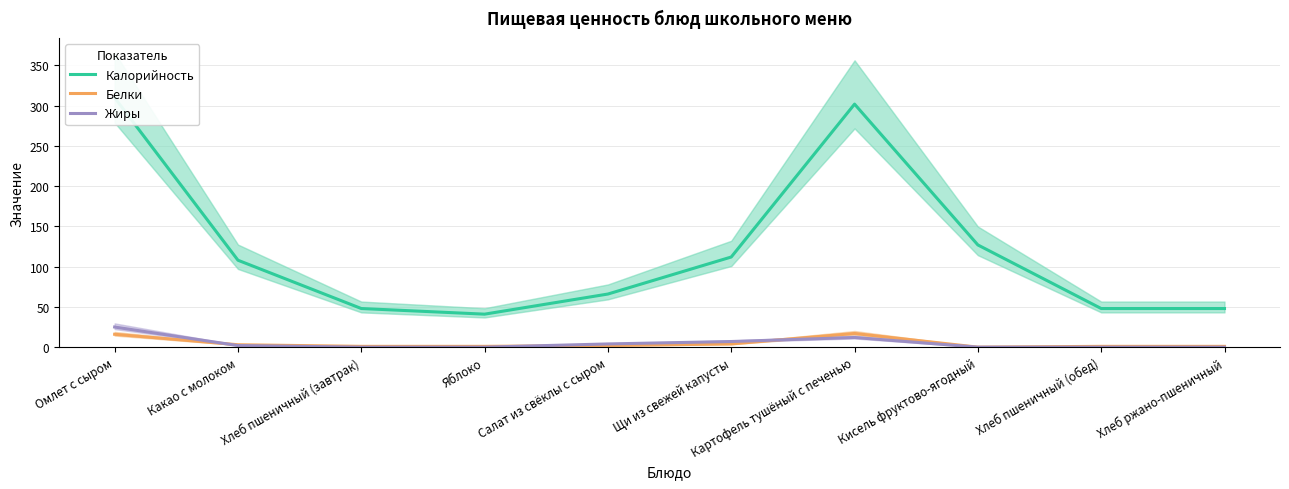

How many values in the Жиры series exceed 2?

4